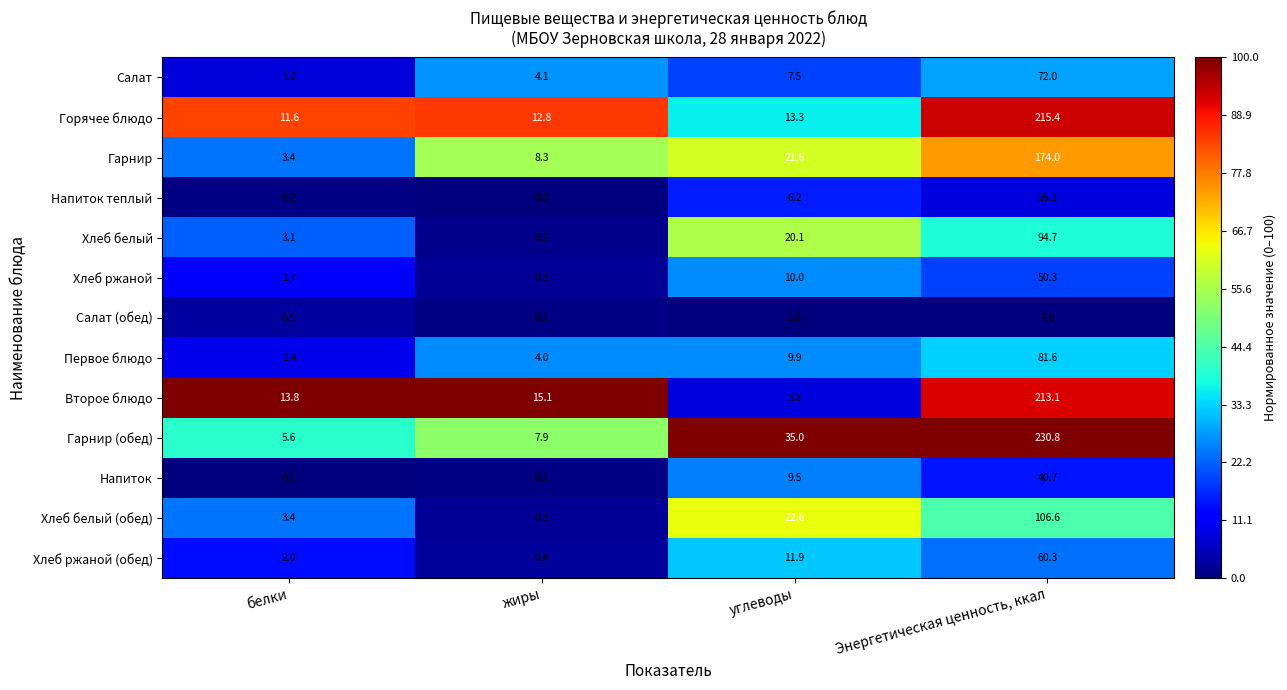

List the labels in order of Хлеб белый value, smallest first.

жиры, белки, углеводы, Энергетическая ценность, ккал